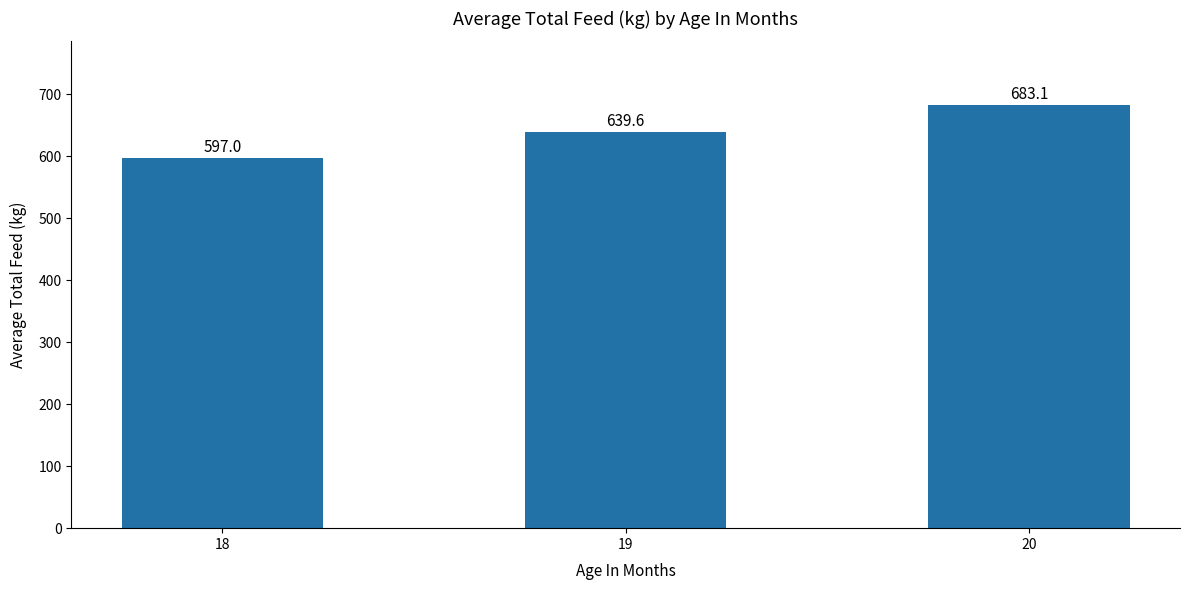

How many values exceed 639?

2